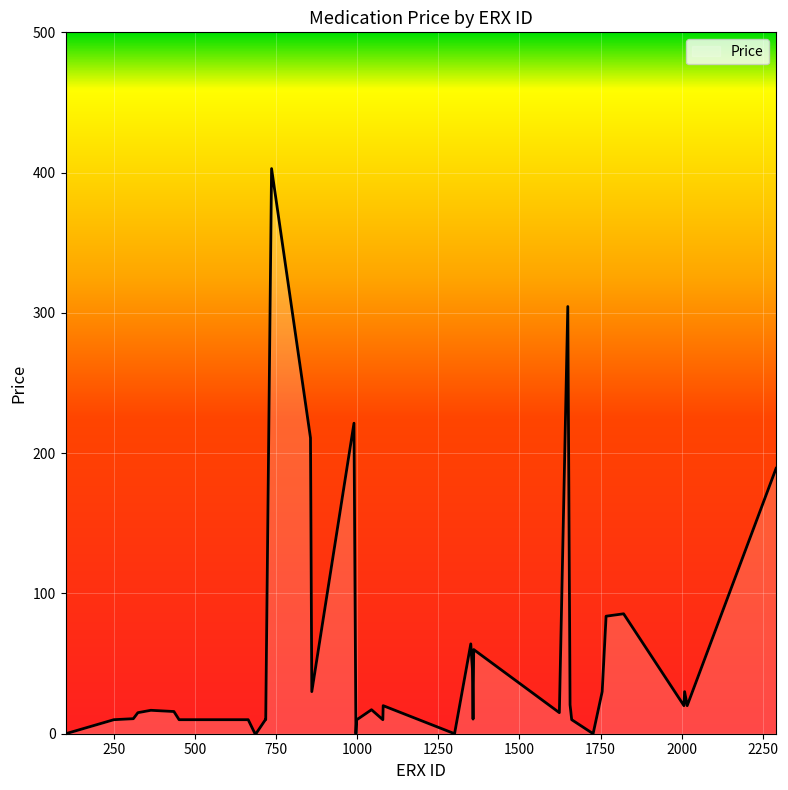

Does the chart have visible grid lines?

Yes